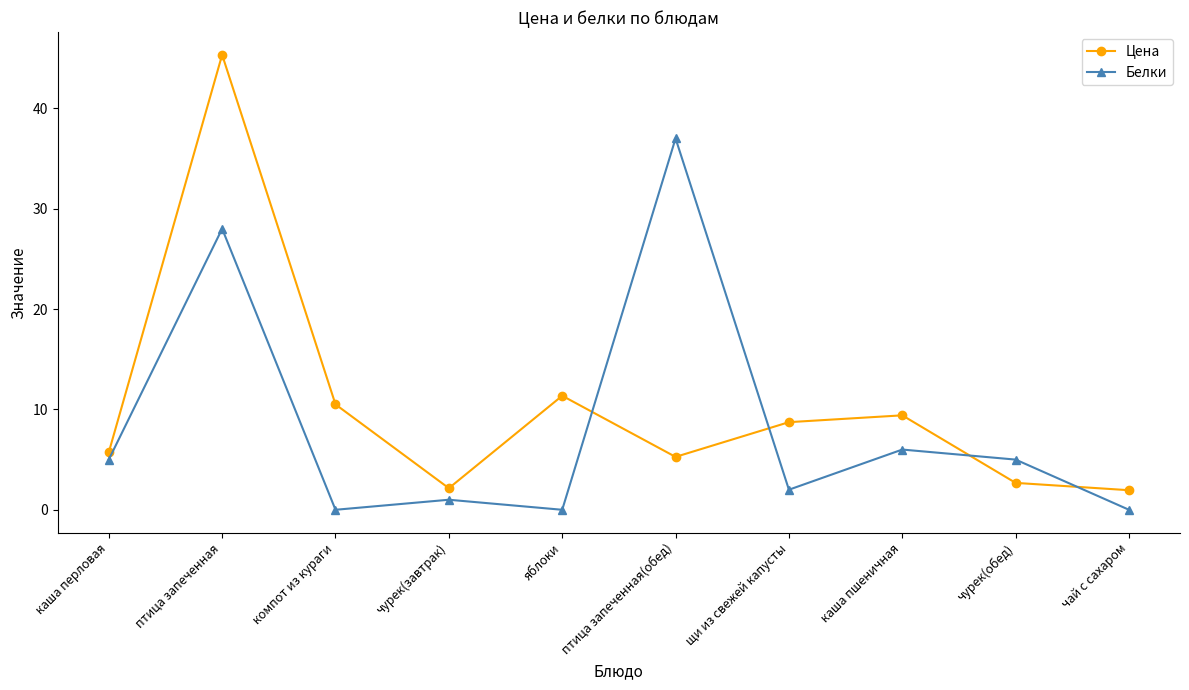

Rank the series by their maximum value, from lowest to highest.

Белки, Цена